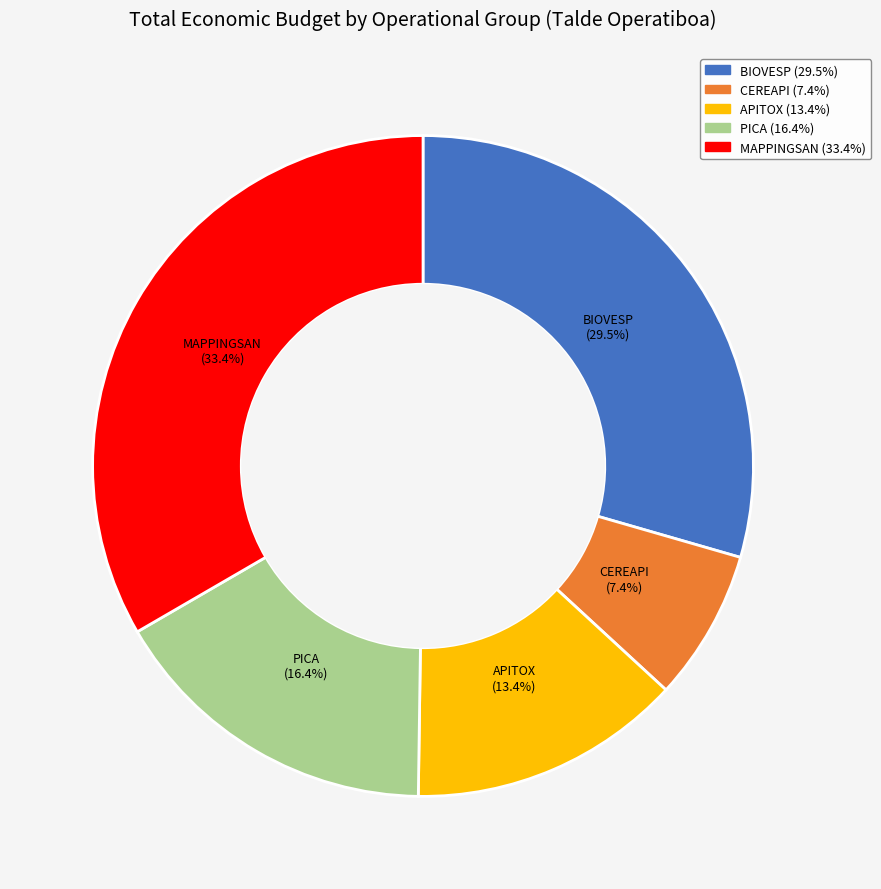

Is there a majority slice in this chart?

No